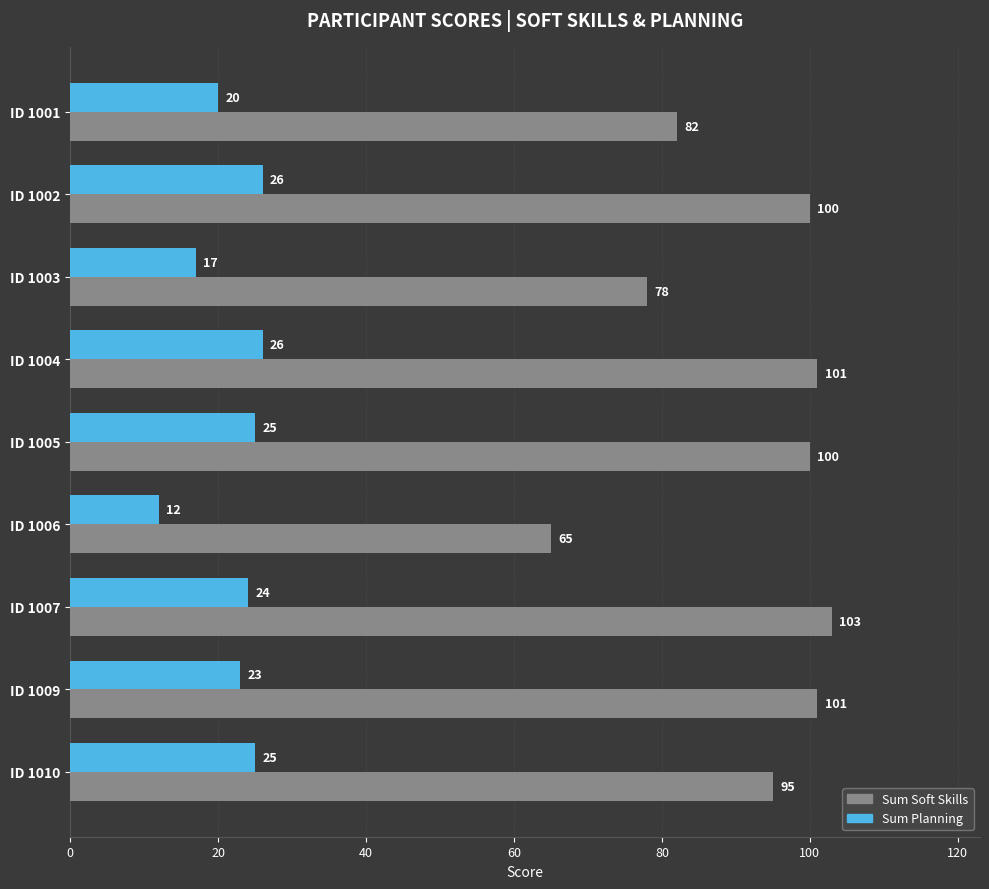

List the series in order of their peak value, lowest first.

Sum Planning, Sum Soft Skills